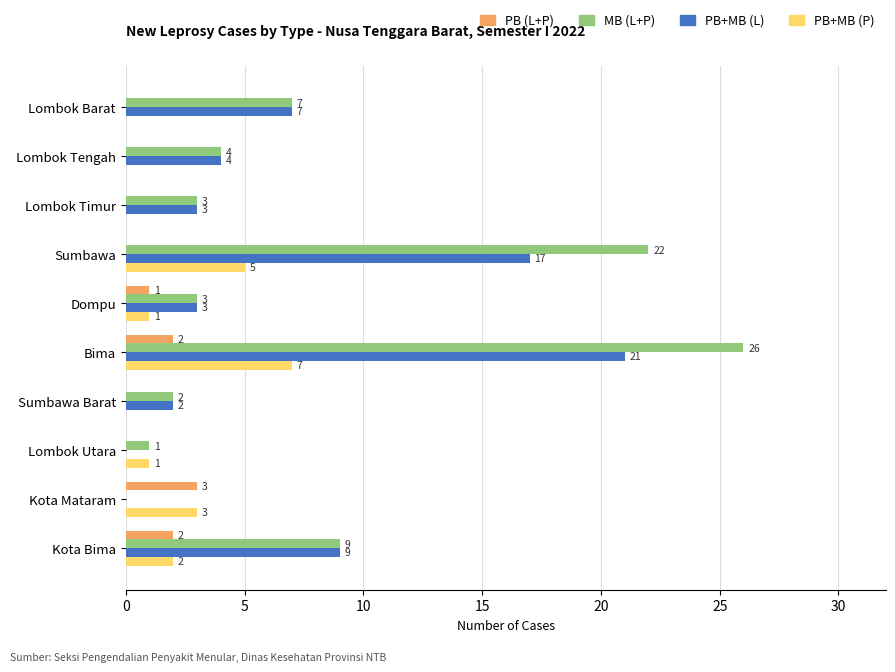

Which series has the largest total across all categories?

MB (L+P)